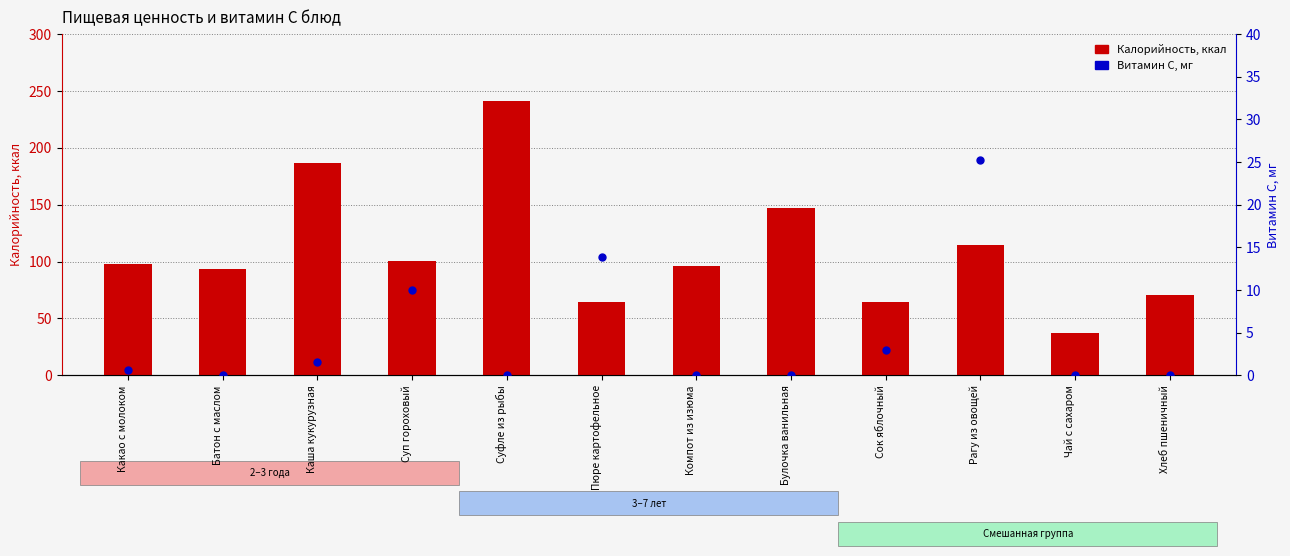

What are all the series names shown in the legend?

Калорийность, ккал, Витамин C, мг